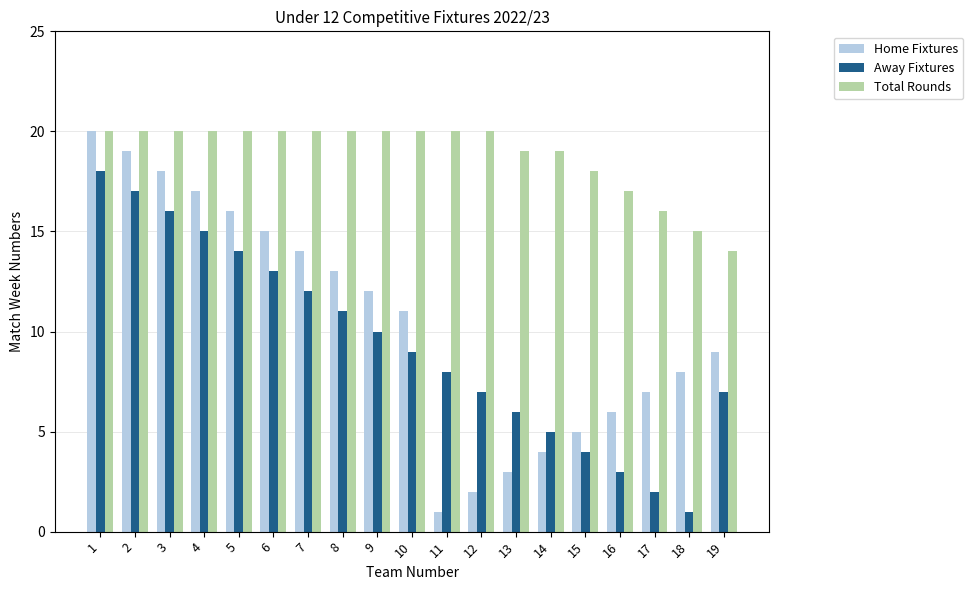

Does the chart contain stacked bars?

No